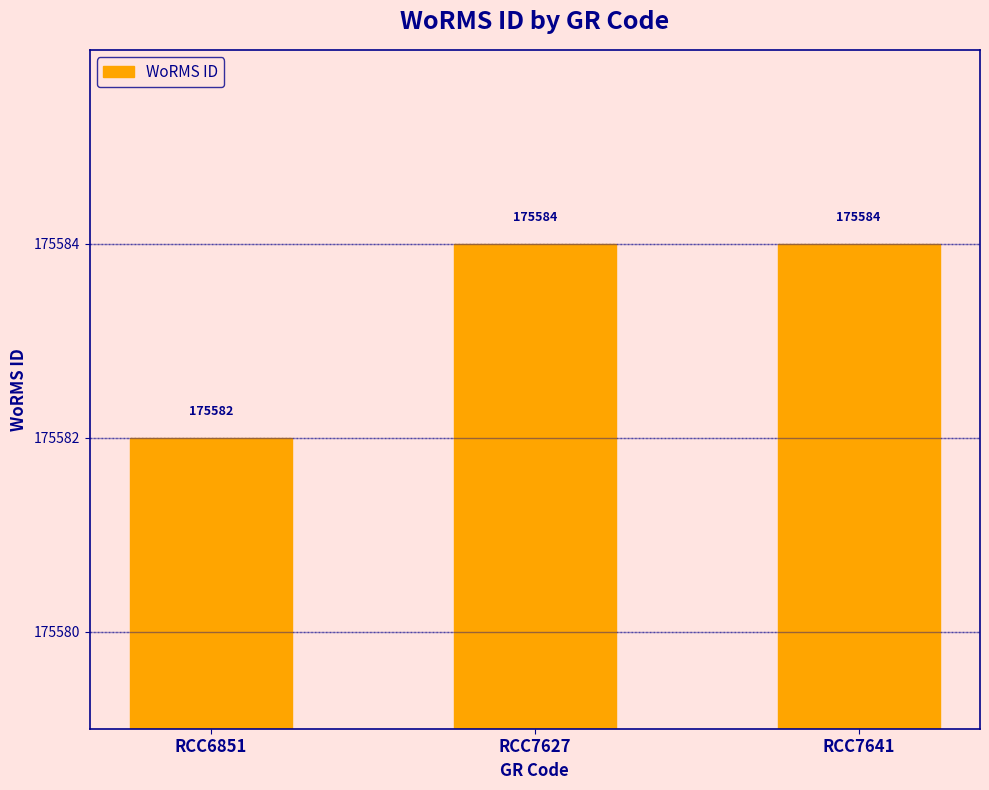

Reading left to right, list all the values displayed in this chart.

RCC6851=175582	RCC7627=175584	RCC7641=175584